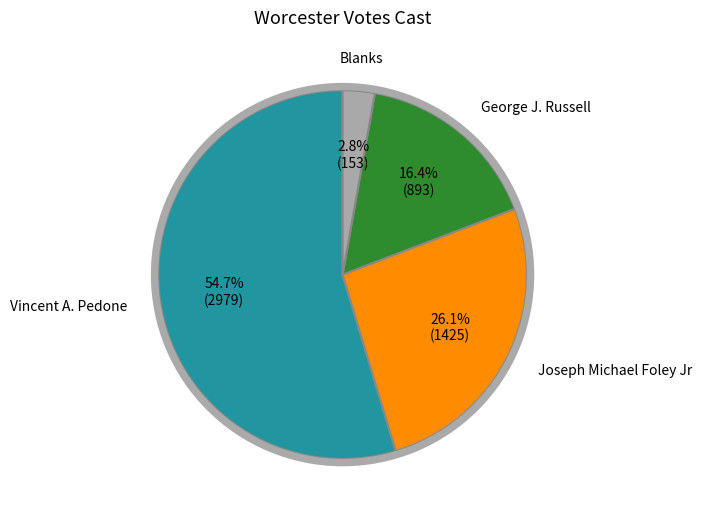

Approximately how many times larger is the value at Joseph Michael Foley Jr compared to George J. Russell?

1.6